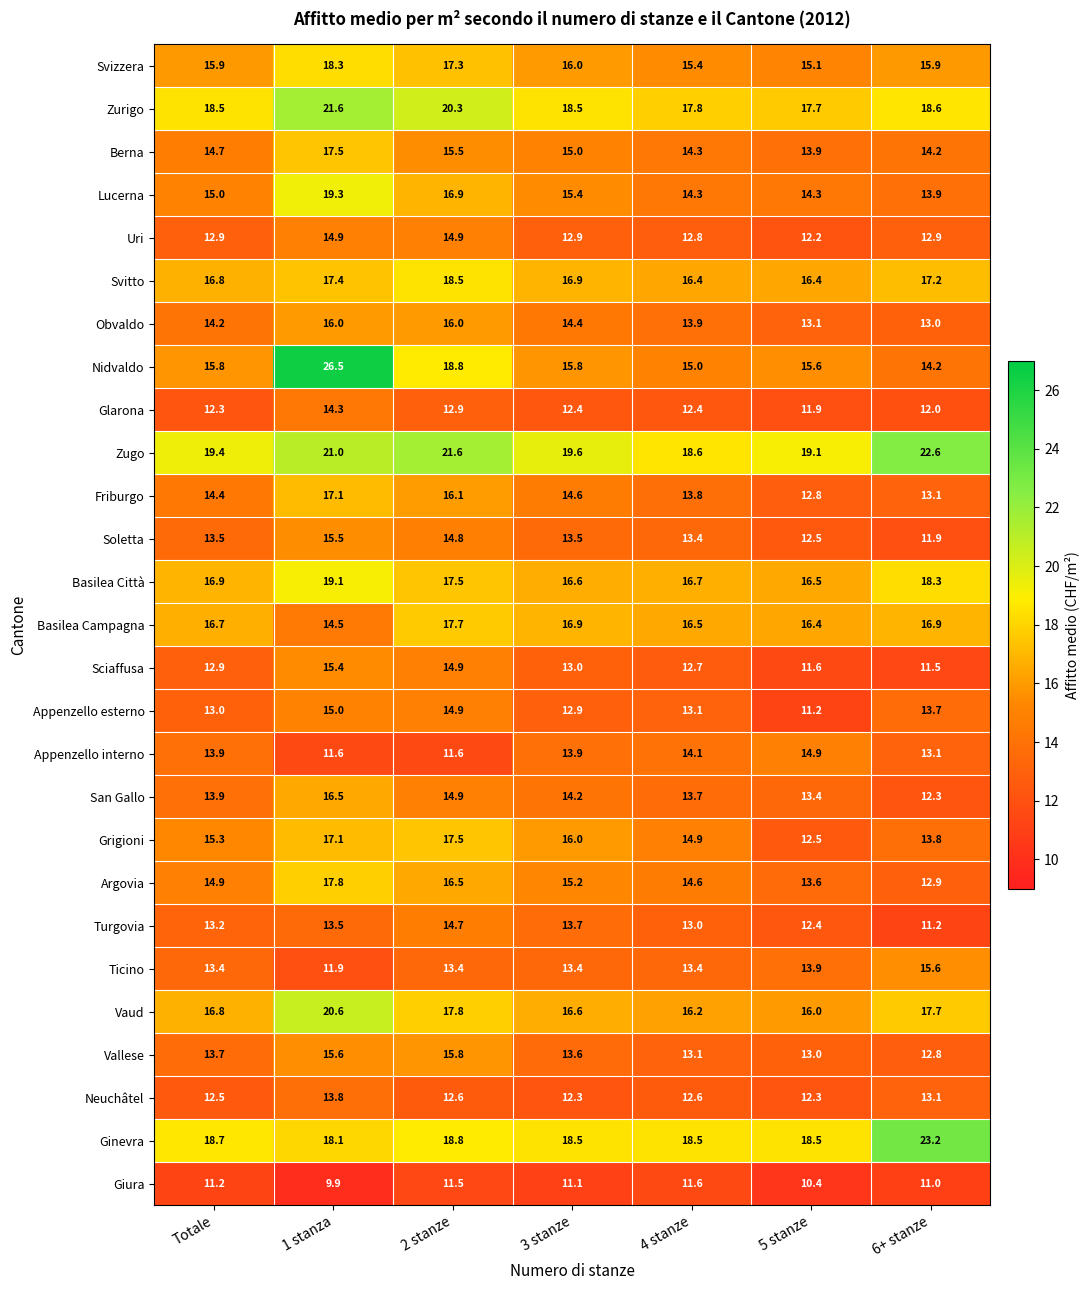

At which label is Ginevra closest to 20?

2 stanze